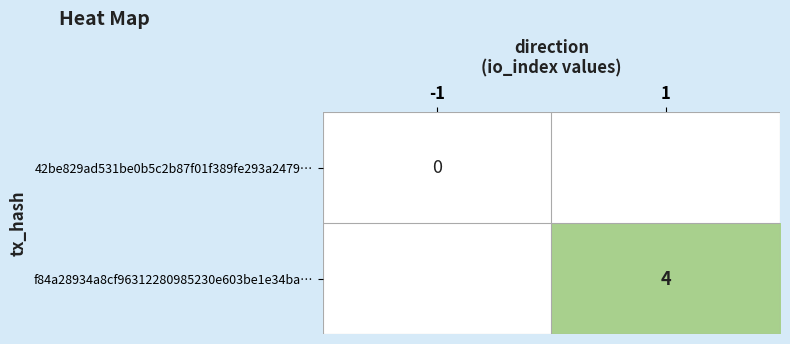

The value of f84a28934a8cf96312280985230e603be1e34ba… at 1 is 7. True or false?

False